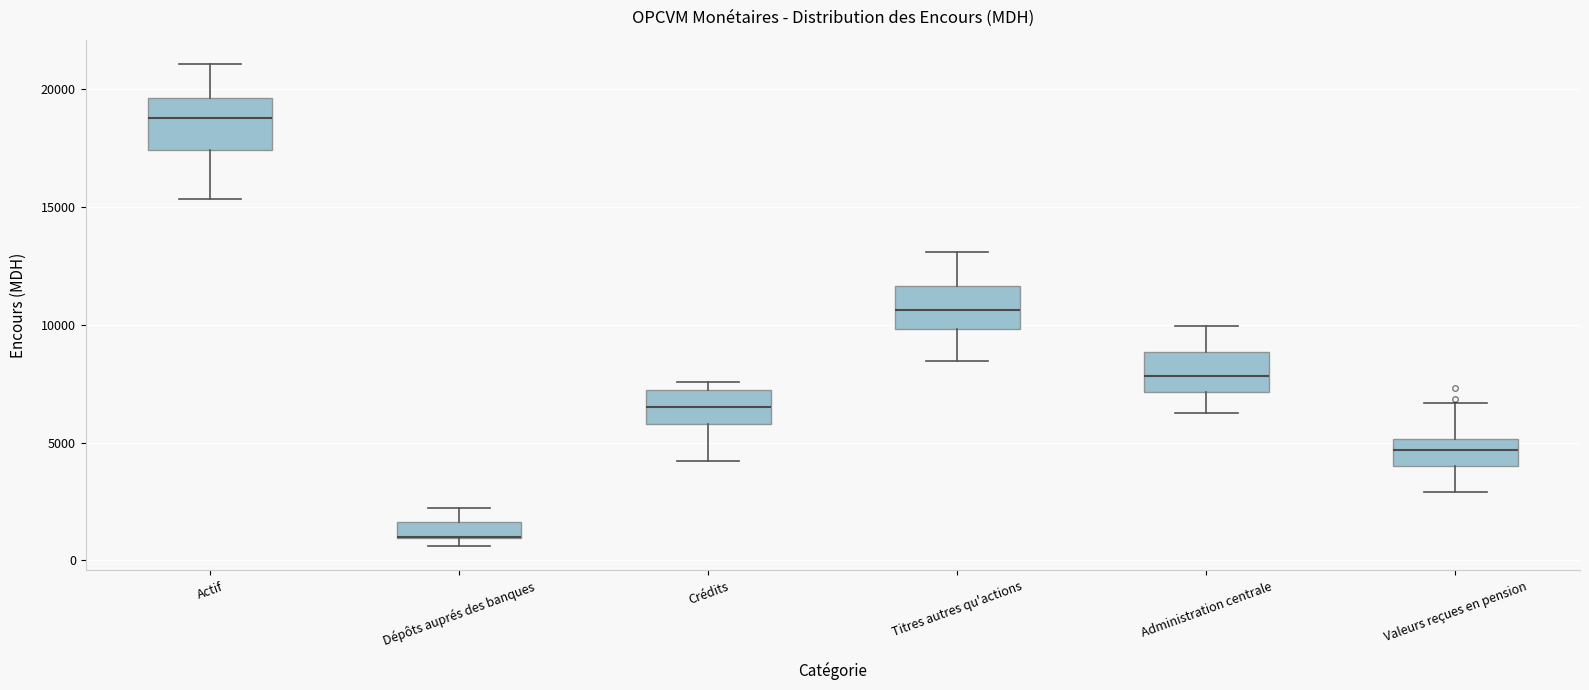

Where does the lower whisker of the box for Titres autres qu'actions end on the y-axis? The values are not printed on the chart, so give them approximately, as read against the axis.

8500